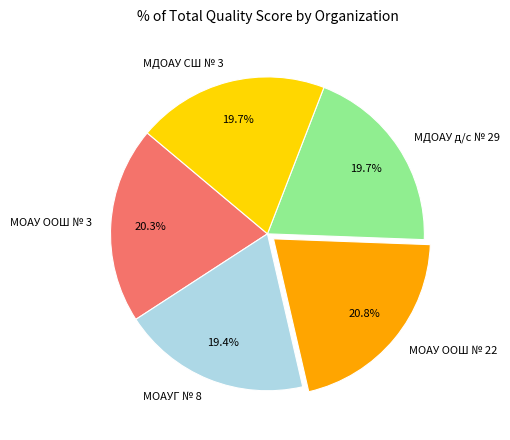

What is the total percentage of МДОАУ д/с № 29 and МОАУ ООШ № 3?

40.0%